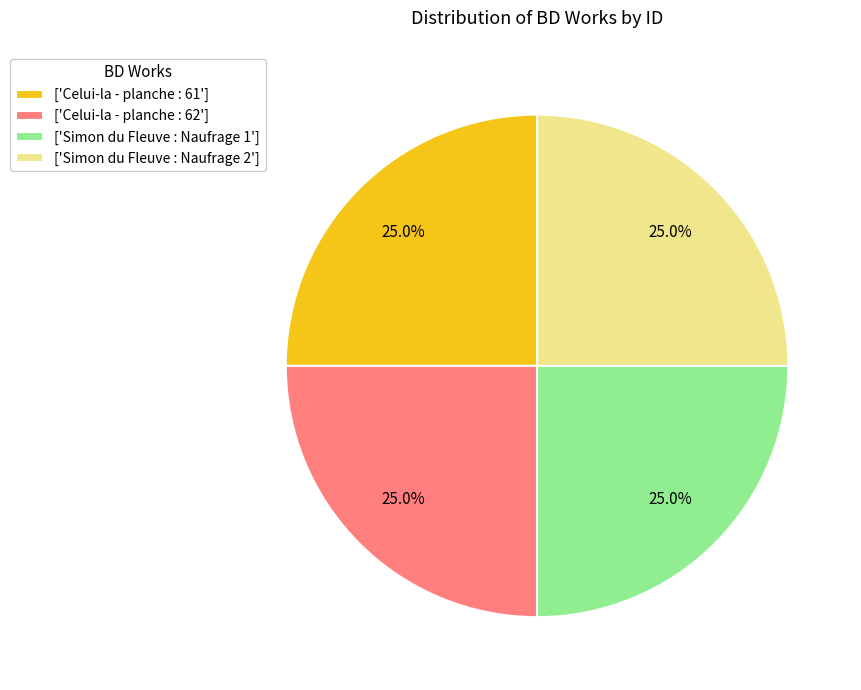

How many segments does this pie chart have?

4